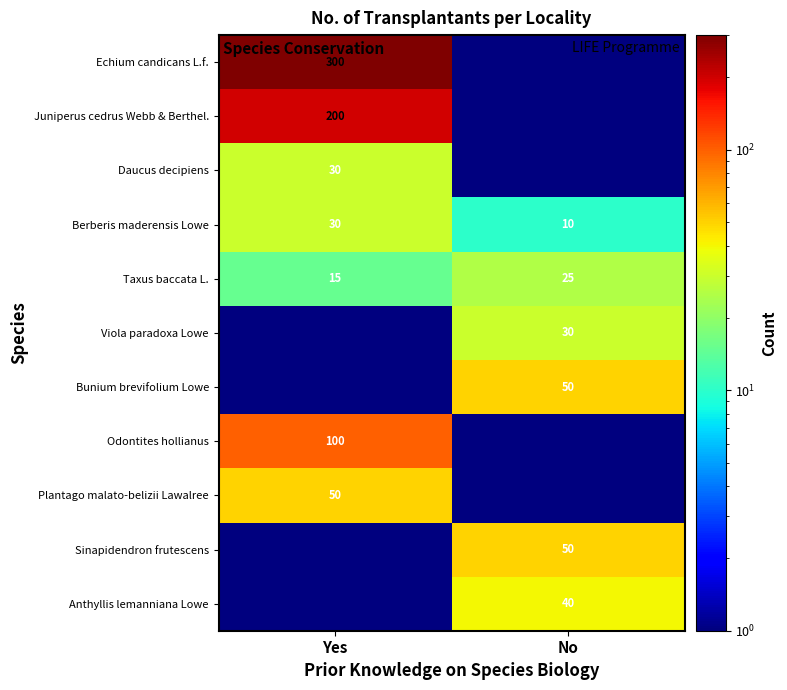

Between Yes and No, which is larger?

Yes